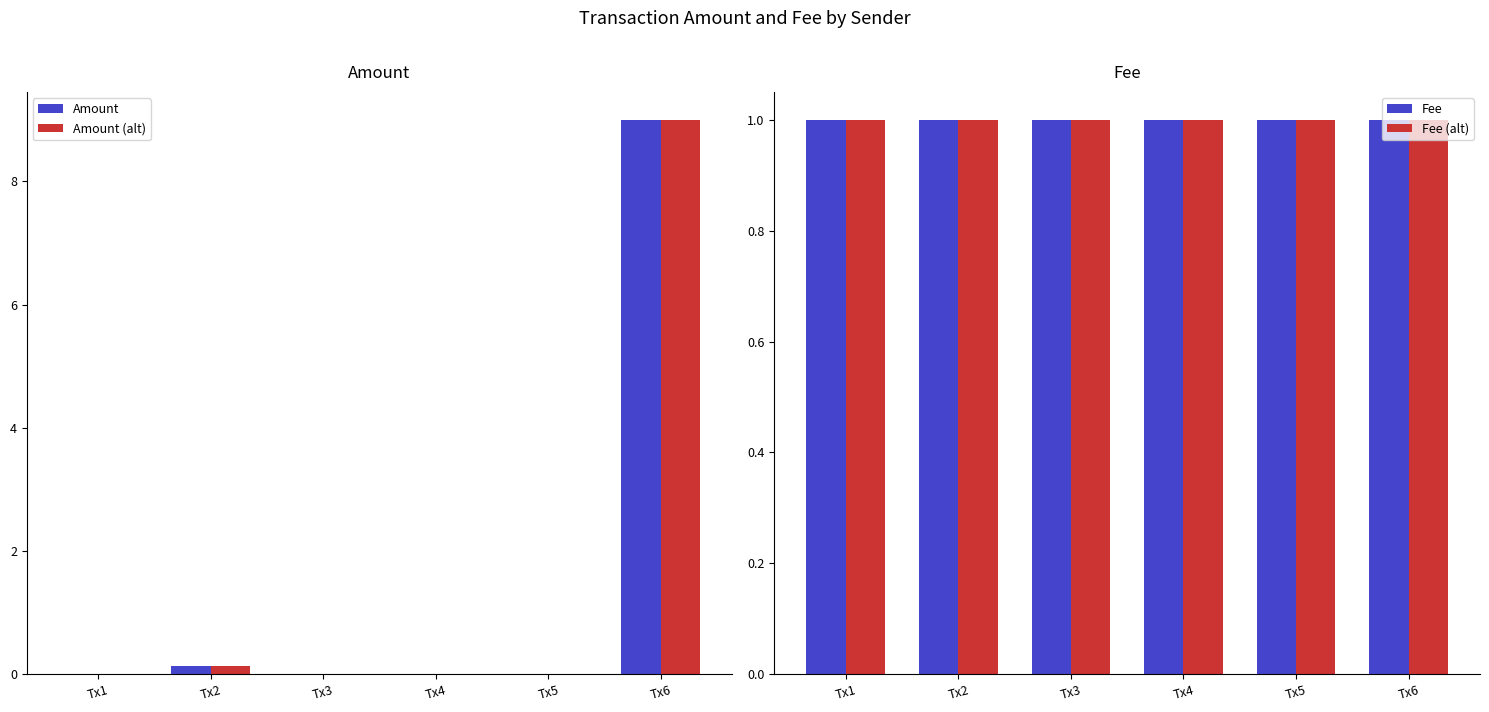

Reading left to right, what are all the values shown in this chart?

Amount: Tx1=0.0	Tx2=0.1	Tx3=0.0	Tx4=0.0	Tx5=0.0	Tx6=9.0
Amount (alt): Tx1=0.0	Tx2=0.1	Tx3=0.0	Tx4=0.0	Tx5=0.0	Tx6=9.0
Fee: Tx1=1.0	Tx2=1.0	Tx3=1.0	Tx4=1.0	Tx5=1.0	Tx6=1.0
Fee (alt): Tx1=1.0	Tx2=1.0	Tx3=1.0	Tx4=1.0	Tx5=1.0	Tx6=1.0